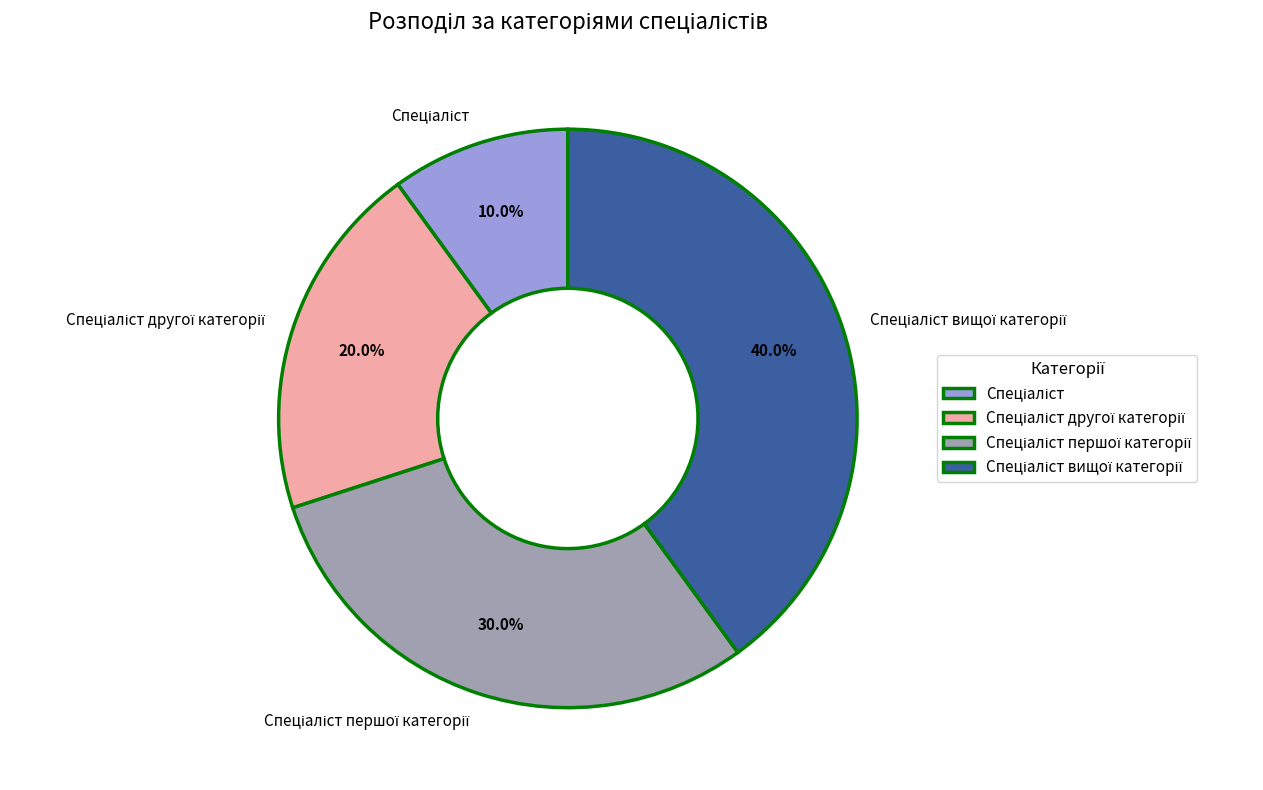

To the nearest percent, what is the average slice percentage?

25%